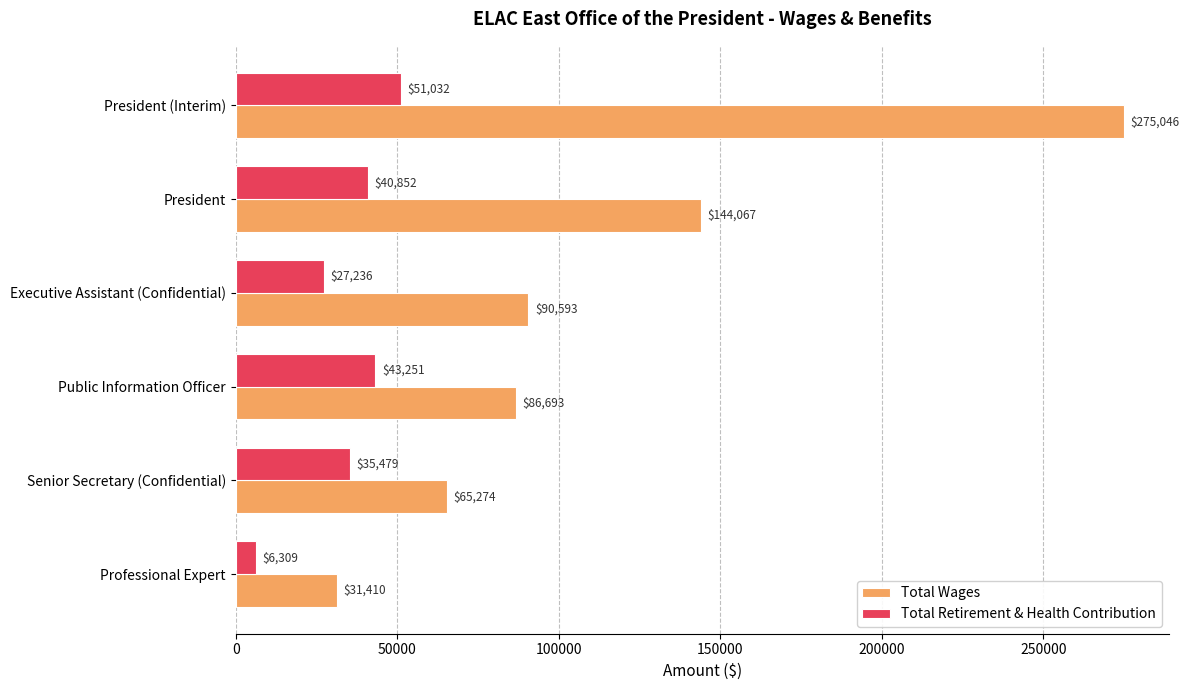

Rank the series at Public Information Officer from lowest to highest value.

Total Retirement & Health Contribution, Total Wages